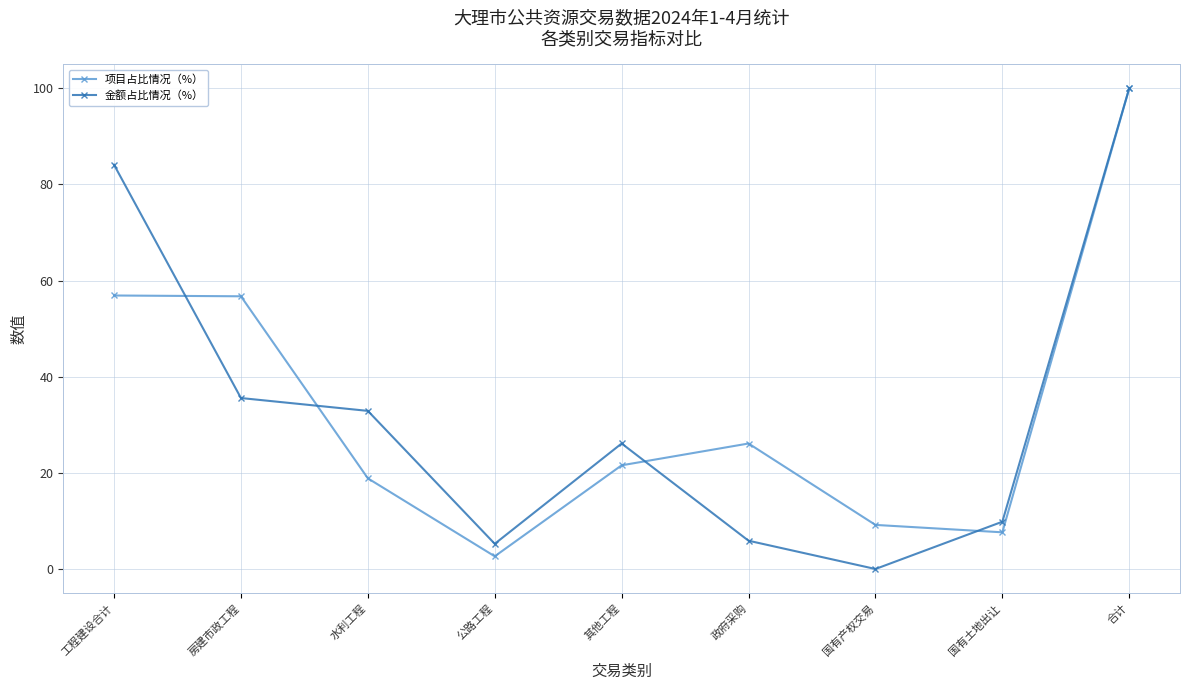

Is the value of 金额占比情况（%） at 水利工程 greater than the value of 项目占比情况（%） at 政府采购?

Yes